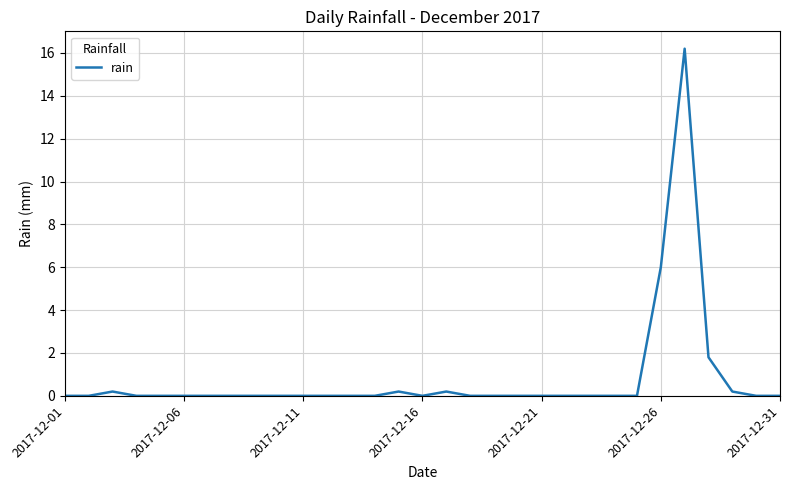

What is the greatest value displayed?

16.2